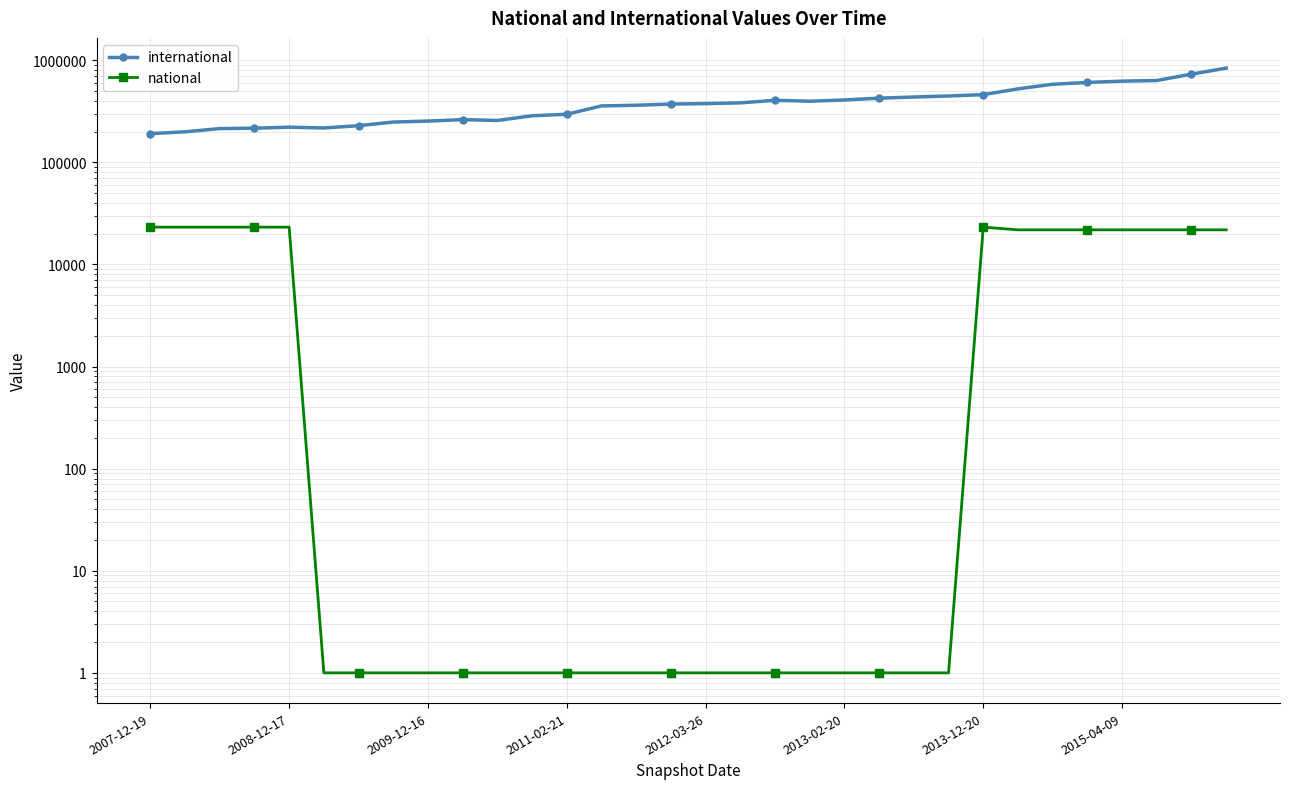

True or false: national and international cross at least once.

False